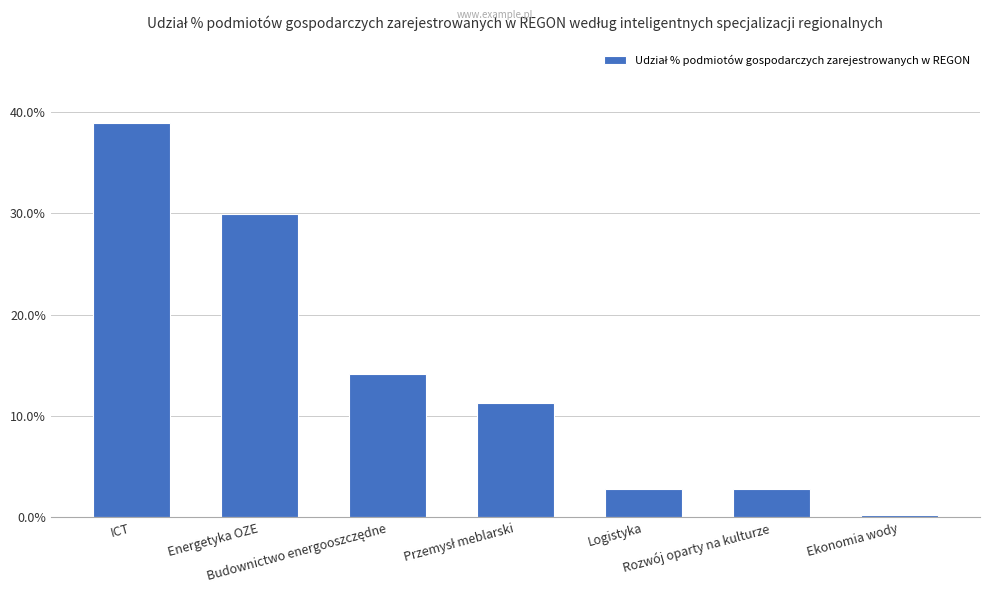

Does the chart contain any negative values?

No